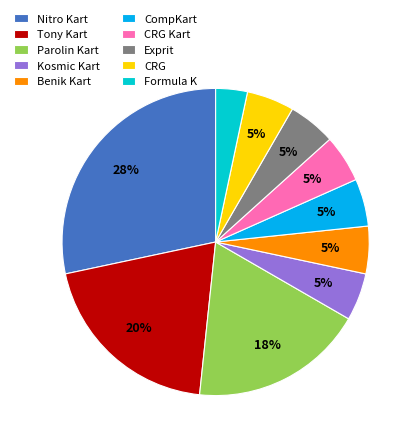

True or false: Formula K accounts for 13% of the total.

False